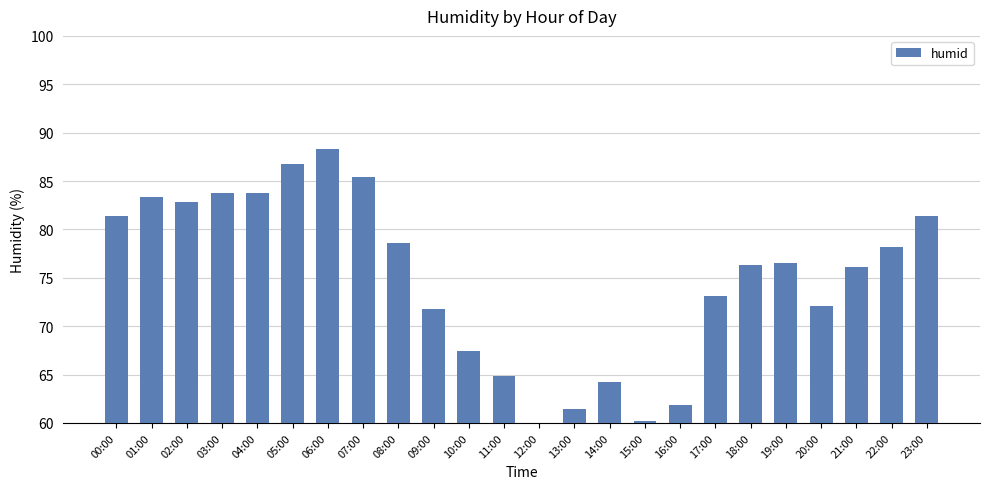

What is the average value?

75.0